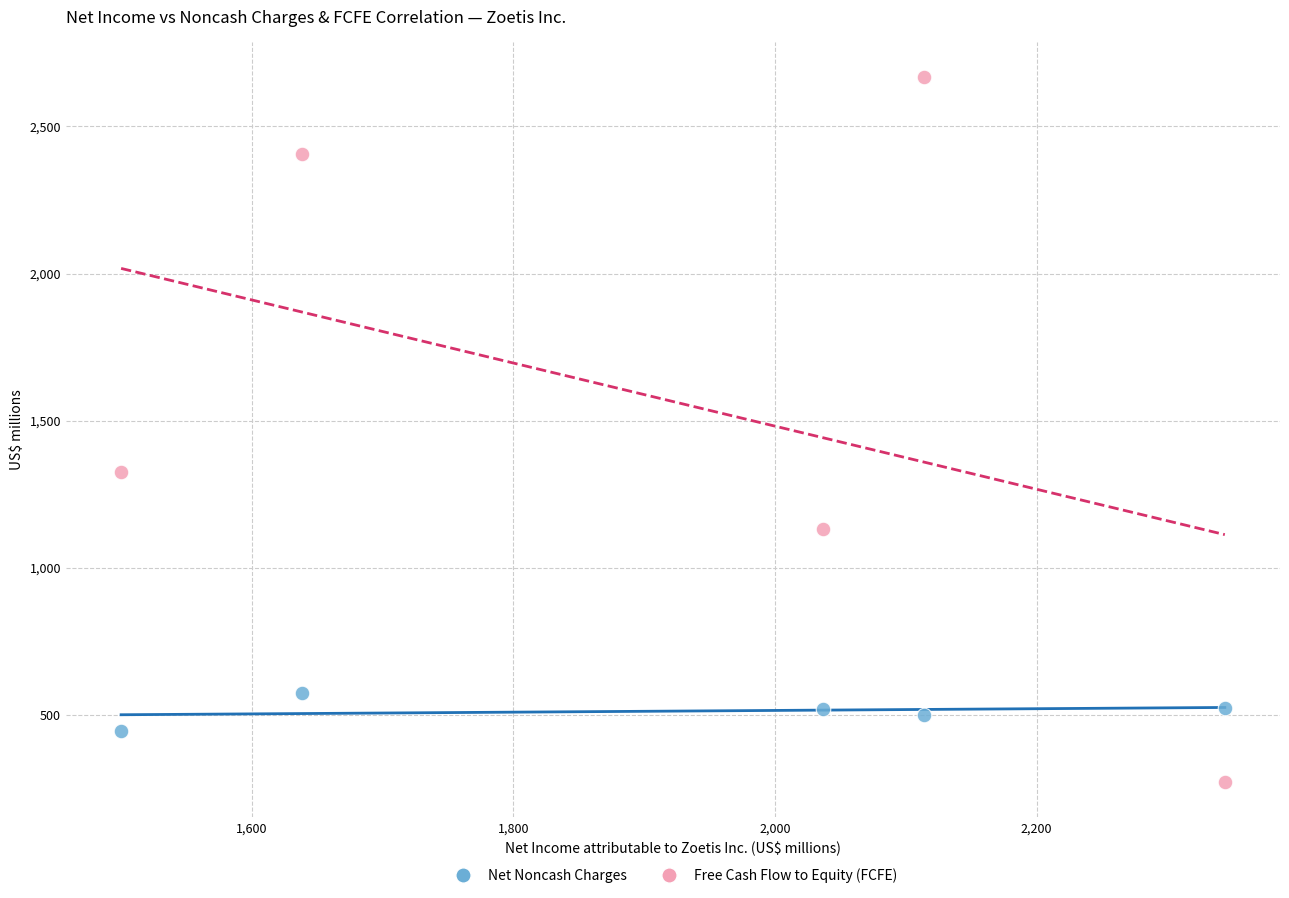

Which series contains the highest Y value?

Free Cash Flow to Equity (FCFE)